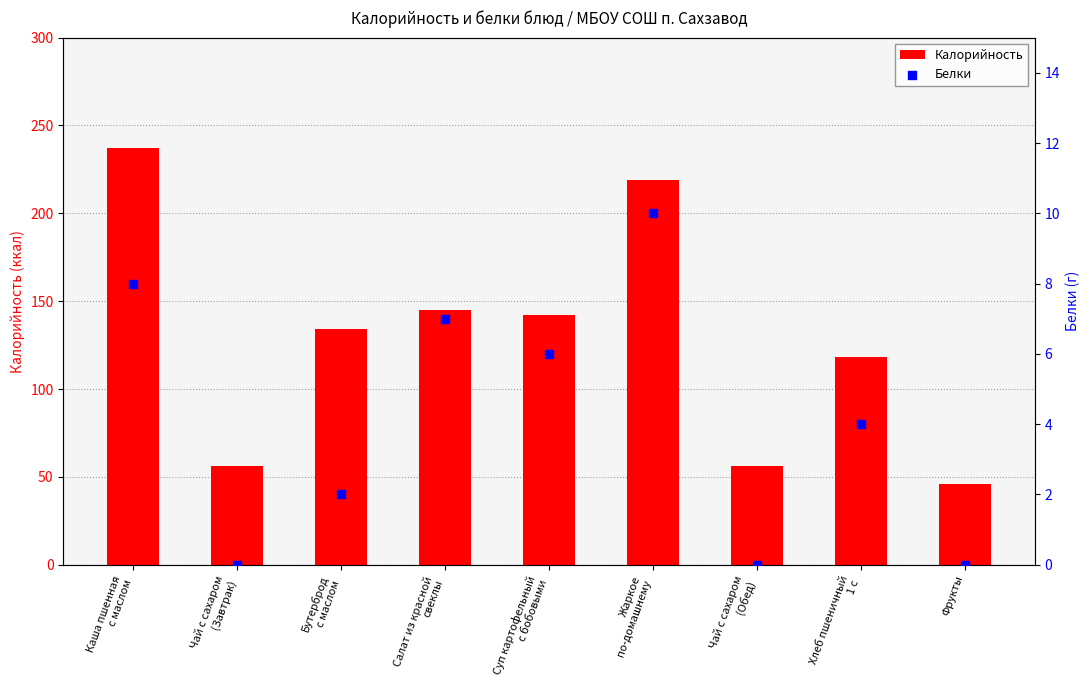

Which series has the largest Y range (max minus min)?

Калорийность